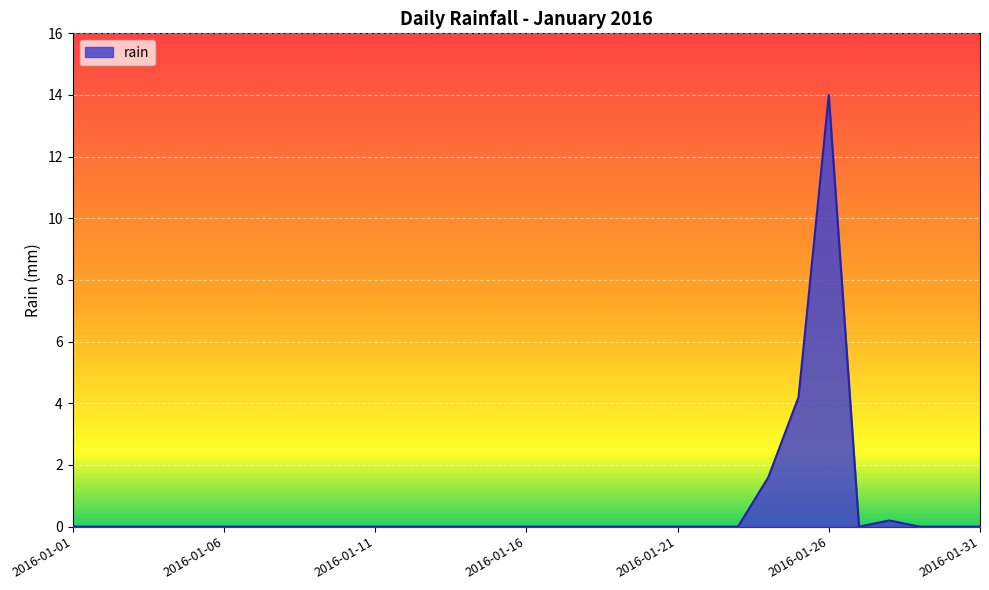

What is the difference between the maximum and minimum values?

14.0